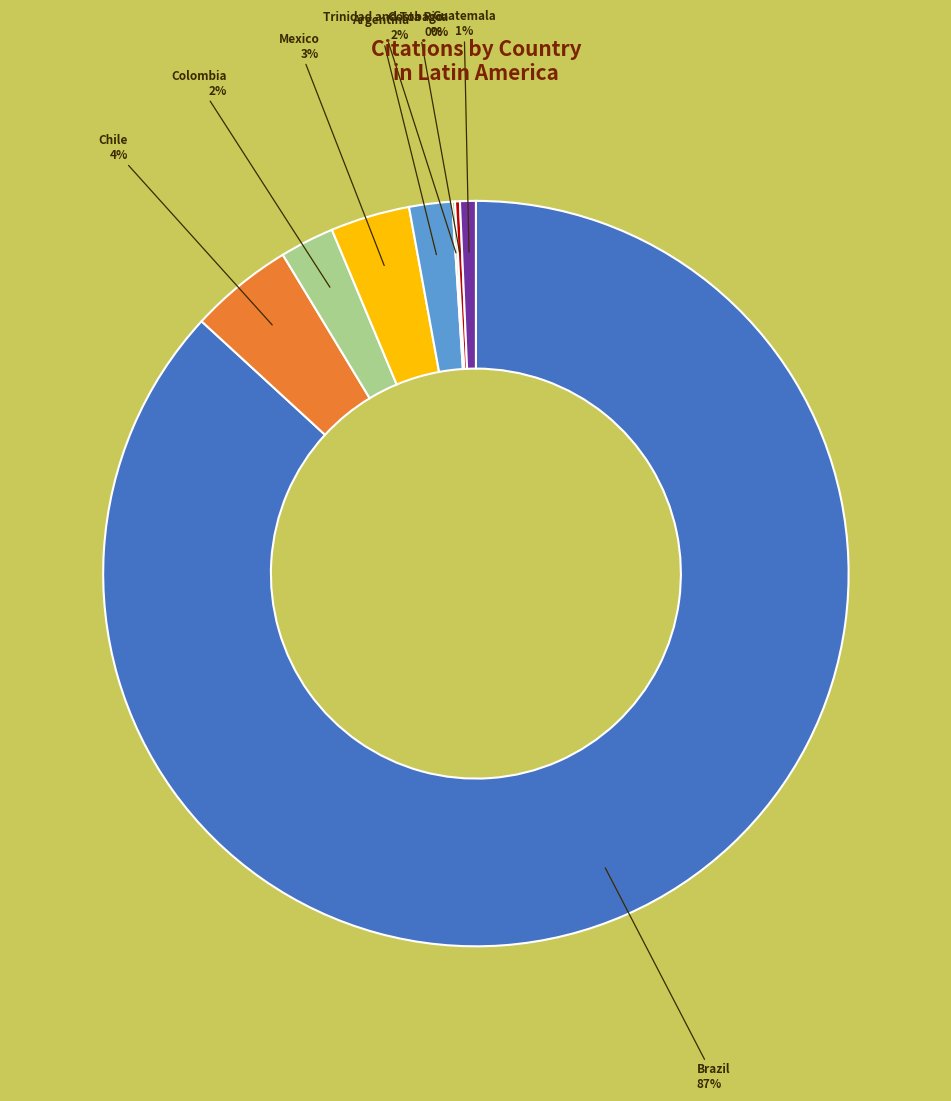

Is there any slice that represents more than half of the pie?

Yes